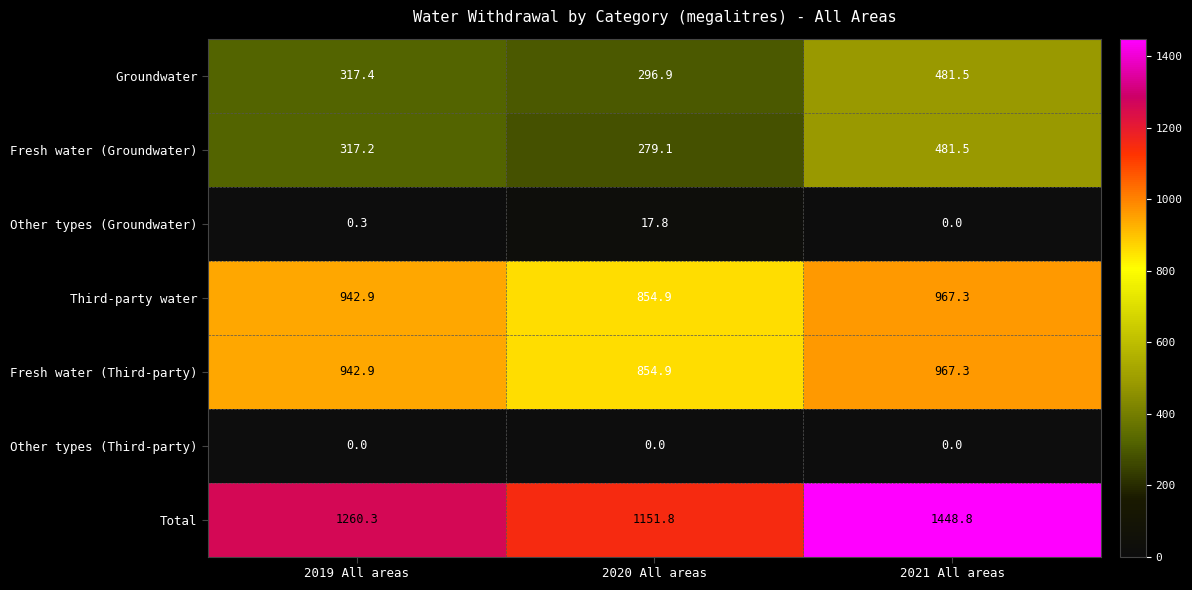

Reading right to left, transcribe all the data shown in this chart.

Groundwater: 481.5	296.9	317.4
Fresh water (Groundwater): 481.5	279.1	317.2
Other types (Groundwater): 0.0	17.8	0.3
Third-party water: 967.3	854.9	942.9
Fresh water (Third-party): 967.3	854.9	942.9
Other types (Third-party): 0.0	0.0	0.0
Total: 1448.8	1151.8	1260.3